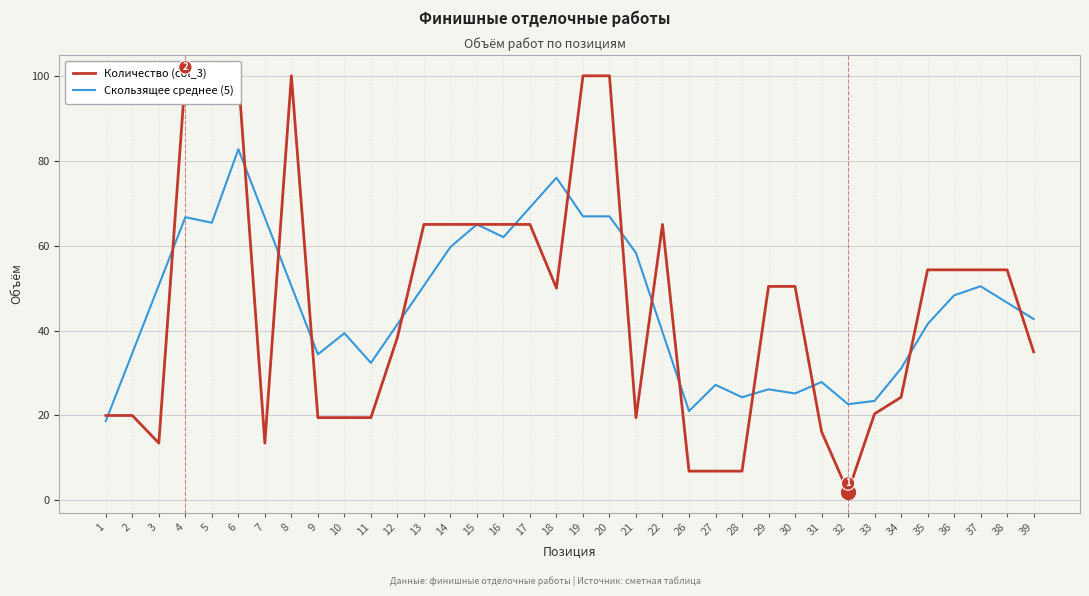

Reading left to right, extract all data points from this chart.

Количество (col_3): 20.0	20.0	13.5	100.0	100.0	100.0	13.5	100.0	19.5	19.5	19.5	38.4	65.0	65.0	65.0	65.0	65.0	50.0	100.0	100.0	19.5	65.0	6.9	6.9	6.9	50.4	50.4	16.2	2.0	20.4	24.3	54.3	54.3	54.3	54.3	35.0
Скользящее среднее (5): 18.7	34.7	50.7	66.7	65.4	82.7	66.6	50.5	34.4	39.4	32.4	41.5	50.6	59.7	65.0	62.0	69.0	76.0	66.9	66.9	58.3	39.7	21.0	27.2	24.3	26.2	25.2	27.9	22.7	23.4	31.1	41.5	48.3	50.4	46.6	42.7